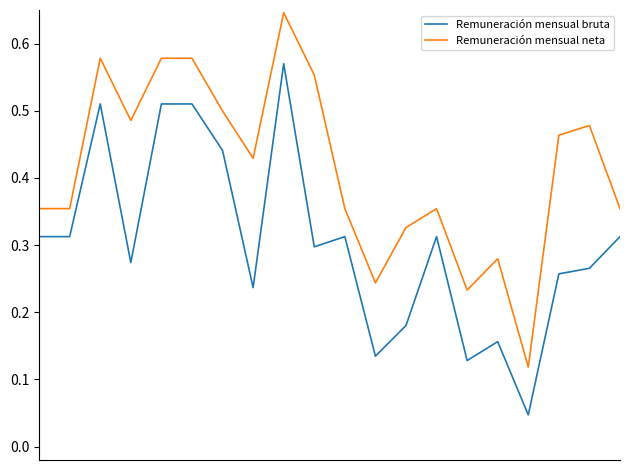

Which series has the largest range (max minus min)?

Remuneración mensual neta